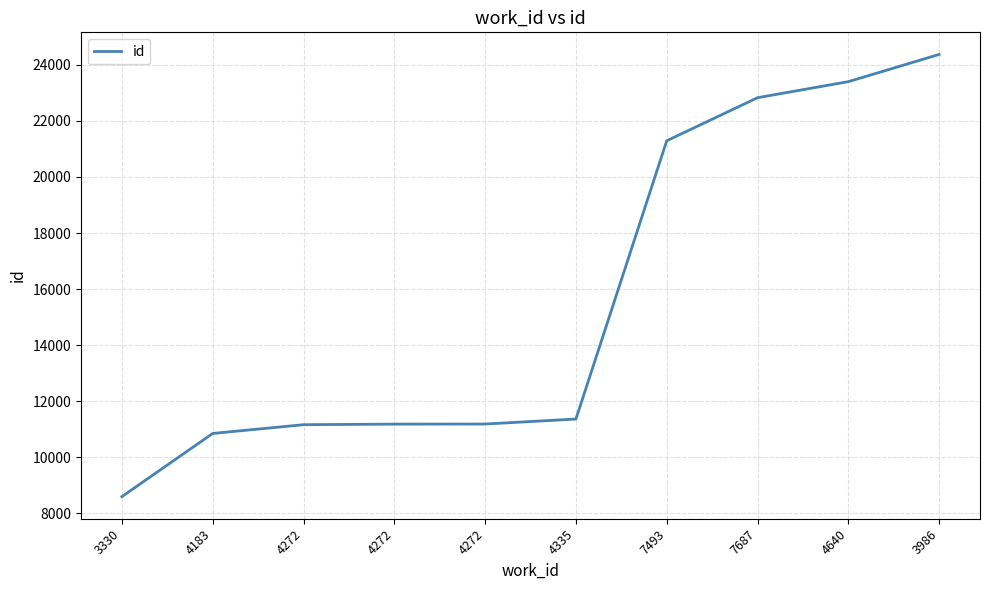

How many lines are shown in the chart?

1